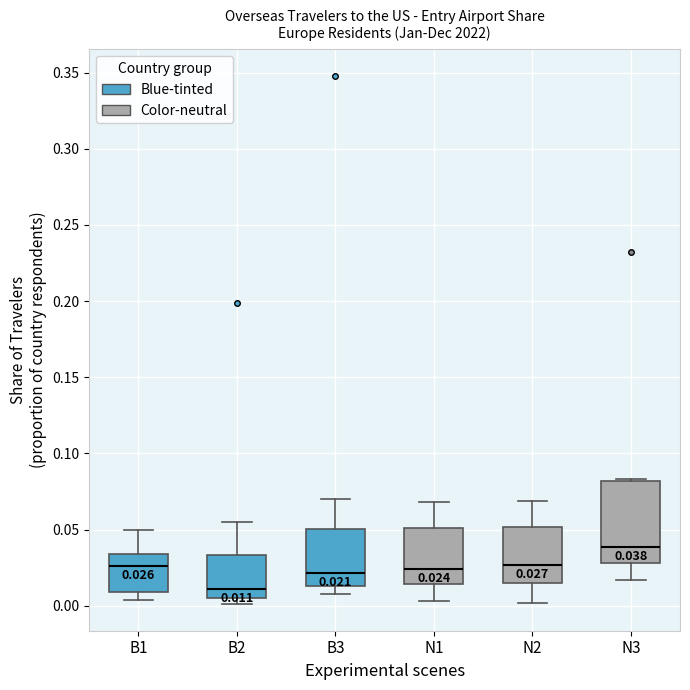

Which box's median line is the lowest?

B2